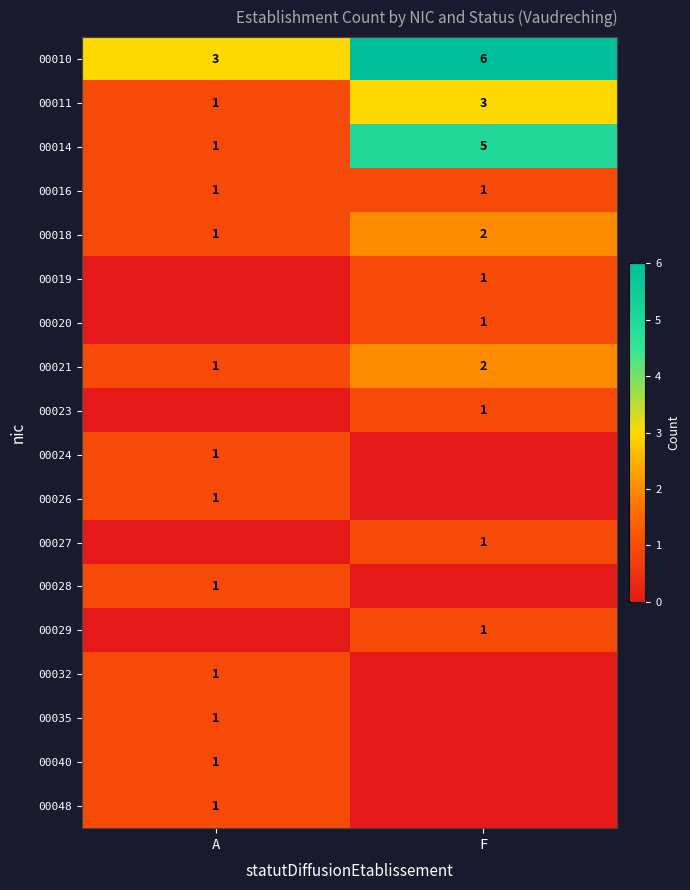

The 00028 series shows 0 at A. True or false?

False